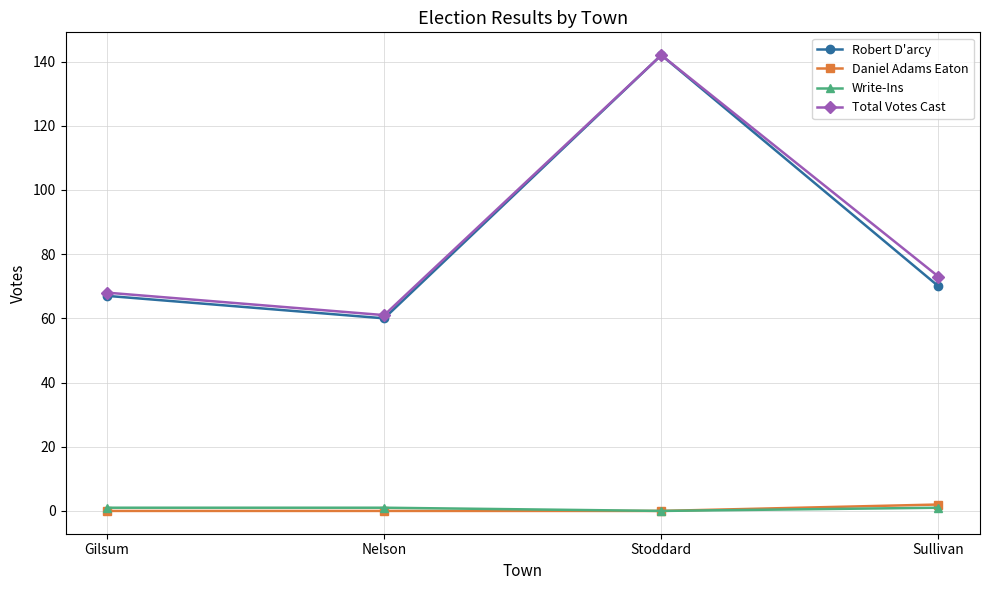

How many lines are shown in the chart?

4